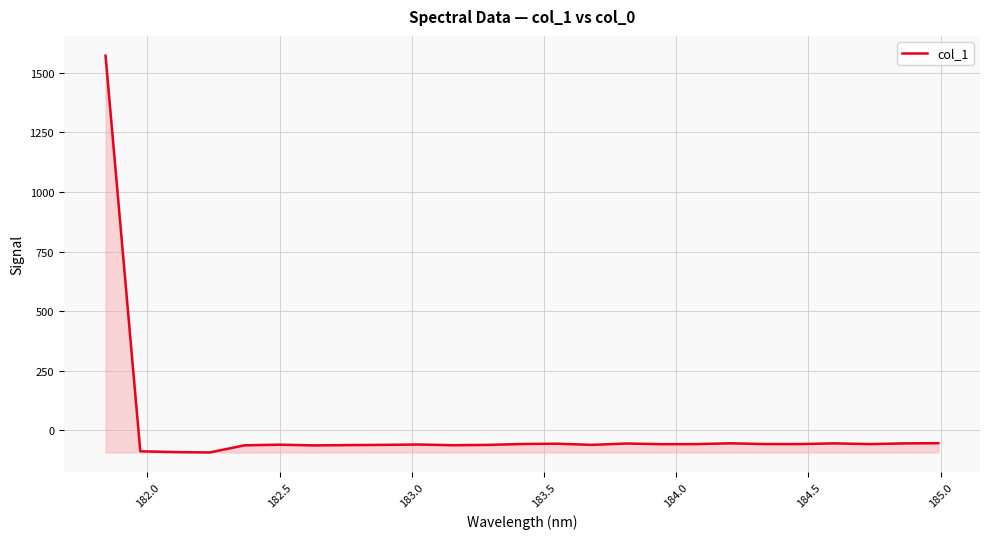

What is the minimum value shown in the chart?

-92.0